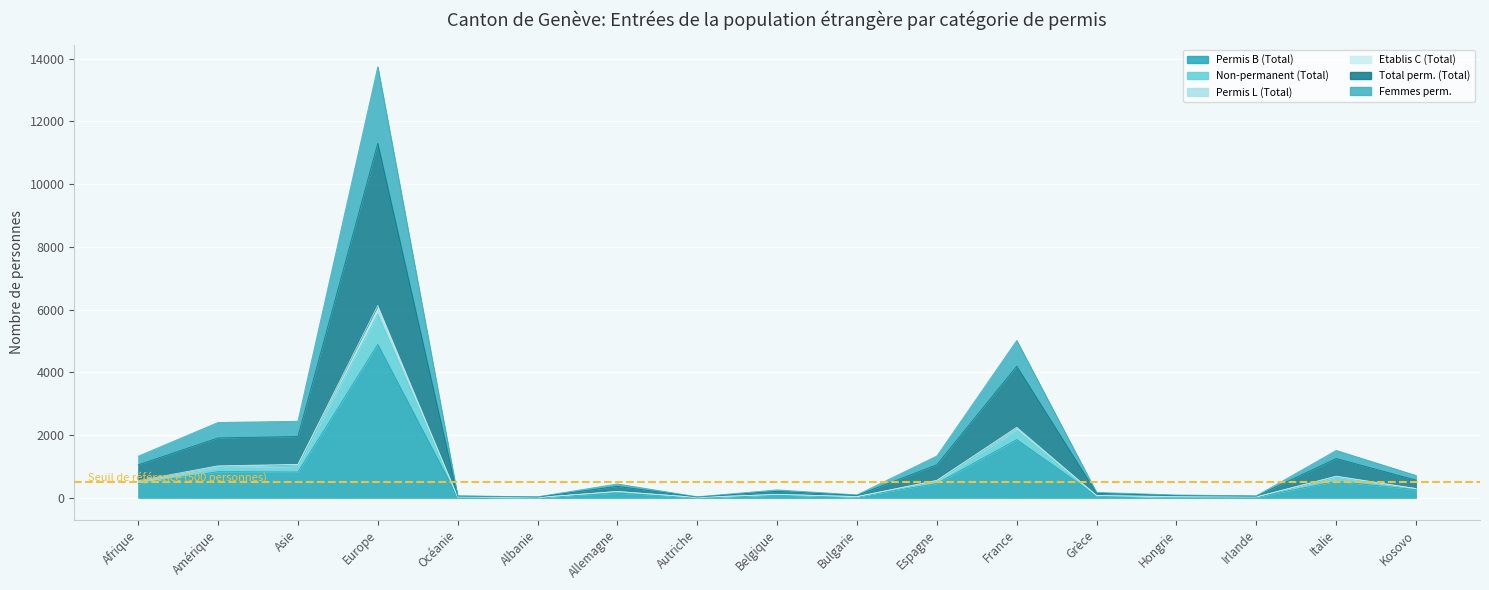

True or false: Permis L (Total) and Non-permanent (Total) intersect in this chart.

False